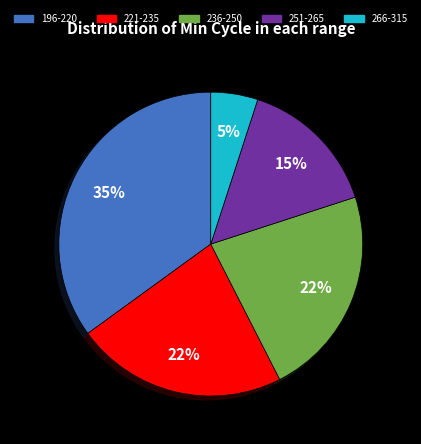

Do 236-250 and 266-315 together represent more than half of the pie?

No